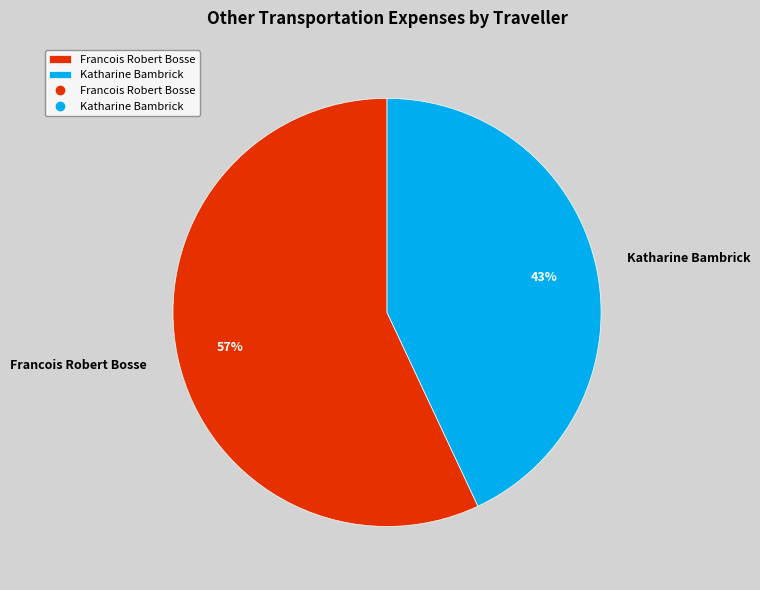

Rank the categories by value from highest to lowest.

Francois Robert Bosse, Katharine Bambrick